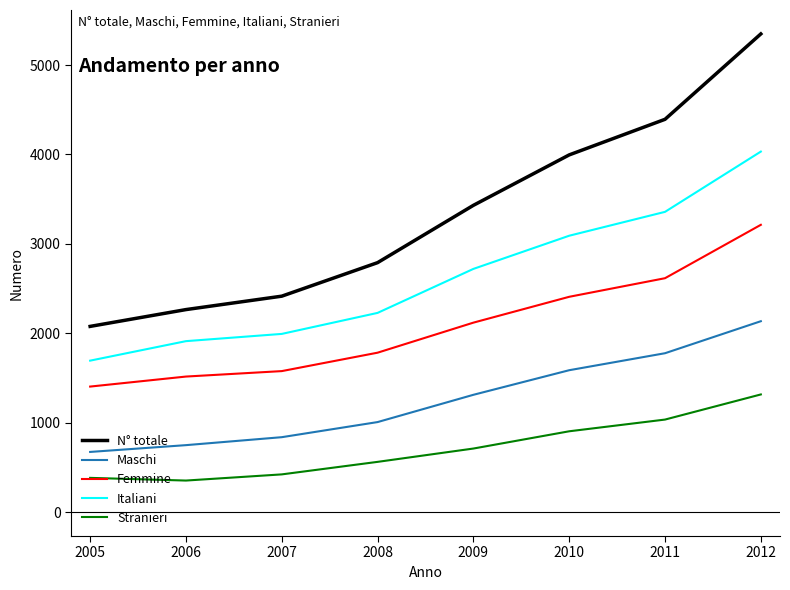

What is the difference between the second highest and minimum values in the Maschi series?

1104